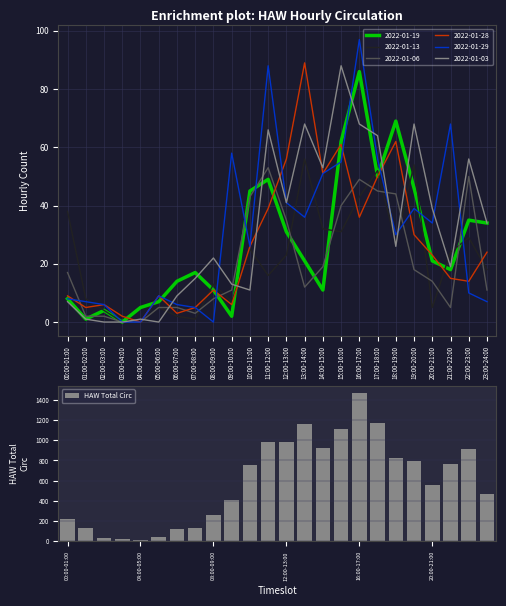

At which category does the chart reach its peak across all series?

16:00-17:00